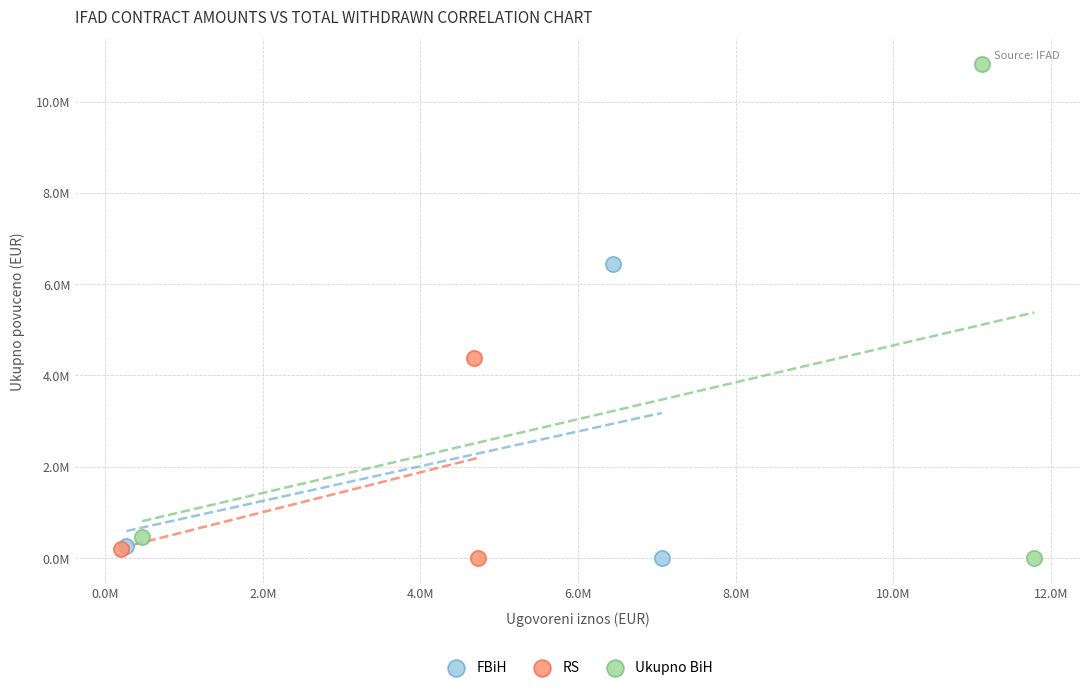

What are all the series names shown in the legend?

FBiH, RS, Ukupno BiH